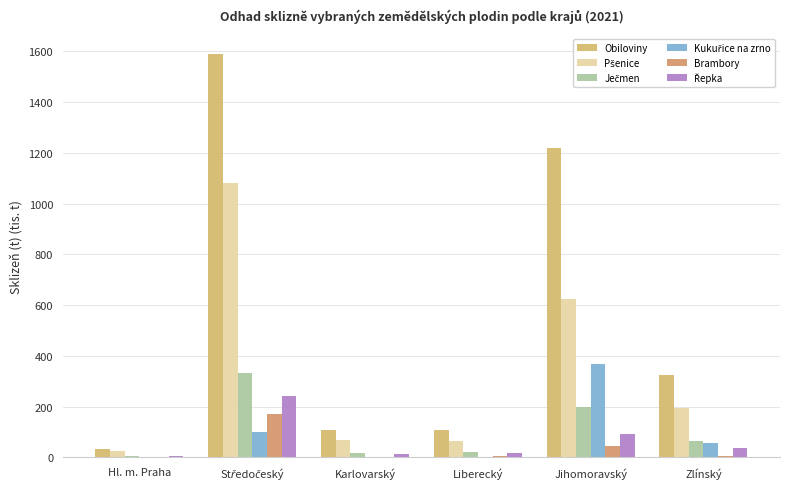

Reading left to right, transcribe all the data shown in this chart.

Obiloviny: Hl. m. Praha=33.8	Středočeský=1587.9	Karlovarský=108.0	Liberecký=107.3	Jihomoravský=1219.9	Zlínský=325.2
Pšenice: Hl. m. Praha=24.5	Středočeský=1081.8	Karlovarský=67.0	Liberecký=65.5	Jihomoravský=624.0	Zlínský=193.5
Ječmen: Hl. m. Praha=7.1	Středočeský=332.1	Karlovarský=18.3	Liberecký=21.4	Jihomoravský=198.6	Zlínský=63.8
Kukuřice na zrno: Hl. m. Praha=1.3	Středočeský=100.1	Karlovarský=2.8	Liberecký=2.6	Jihomoravský=370.0	Zlínský=58.7
Brambory: Hl. m. Praha=0.5	Středočeský=170.4	Karlovarský=2.5	Liberecký=3.7	Jihomoravský=44.5	Zlínský=6.2
Řepka: Hl. m. Praha=6.0	Středočeský=240.5	Karlovarský=14.5	Liberecký=15.7	Jihomoravský=92.9	Zlínský=38.1